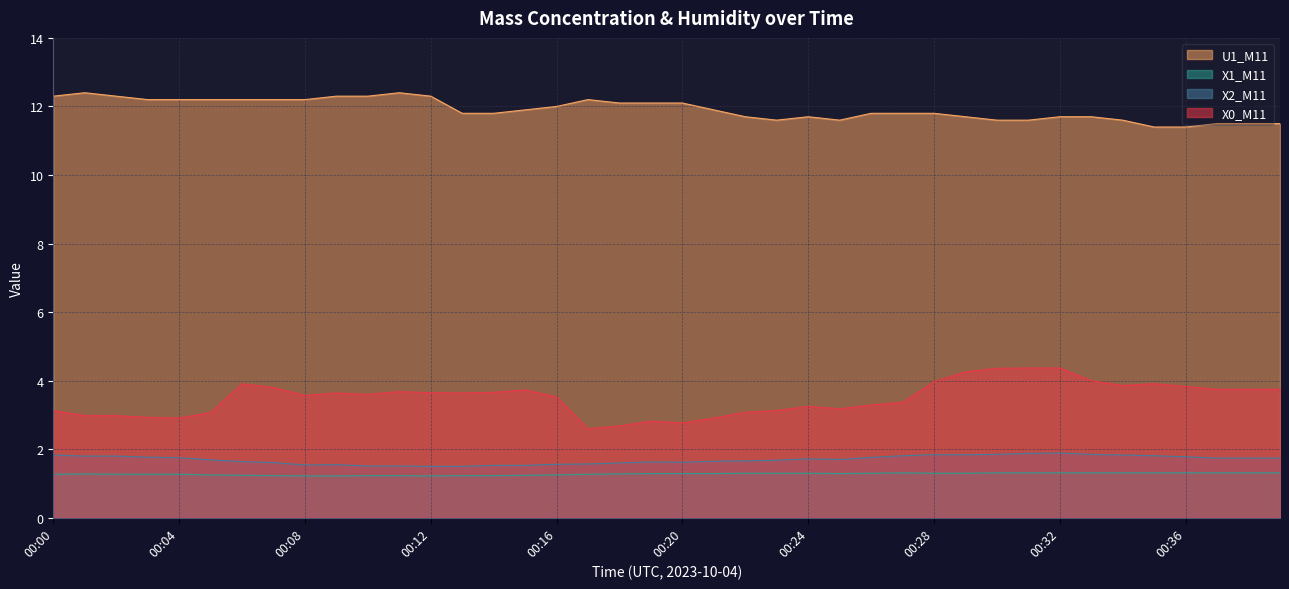

Reading left to right, transcribe all the data shown in this chart.

X0_M11: 3.1	3.0	3.0	2.9	2.9	3.1	3.9	3.8	3.6	3.6	3.6	3.7	3.6	3.6	3.7	3.7	3.5	2.6	2.7	2.8	2.8	2.9	3.1	3.1	3.2	3.2	3.3	3.4	4.0	4.3	4.4	4.4	4.4	4.0	3.9	3.9	3.8	3.8	3.8	3.8
X2_M11: 1.8	1.8	1.8	1.8	1.8	1.7	1.6	1.6	1.5	1.6	1.5	1.5	1.5	1.5	1.5	1.5	1.6	1.6	1.6	1.6	1.6	1.6	1.7	1.7	1.7	1.7	1.8	1.8	1.8	1.8	1.9	1.9	1.9	1.9	1.8	1.8	1.8	1.7	1.7	1.7
X1_M11: 1.3	1.3	1.3	1.3	1.3	1.2	1.2	1.2	1.2	1.2	1.2	1.2	1.2	1.2	1.2	1.2	1.2	1.3	1.3	1.3	1.3	1.3	1.3	1.3	1.3	1.3	1.3	1.3	1.3	1.3	1.3	1.3	1.3	1.3	1.3	1.3	1.3	1.3	1.3	1.3
U1_M11: 12.3	12.4	12.3	12.2	12.2	12.2	12.2	12.2	12.2	12.3	12.3	12.4	12.3	11.8	11.8	11.9	12.0	12.2	12.1	12.1	12.1	11.9	11.7	11.6	11.7	11.6	11.8	11.8	11.8	11.7	11.6	11.6	11.7	11.7	11.6	11.4	11.4	11.5	11.5	11.5